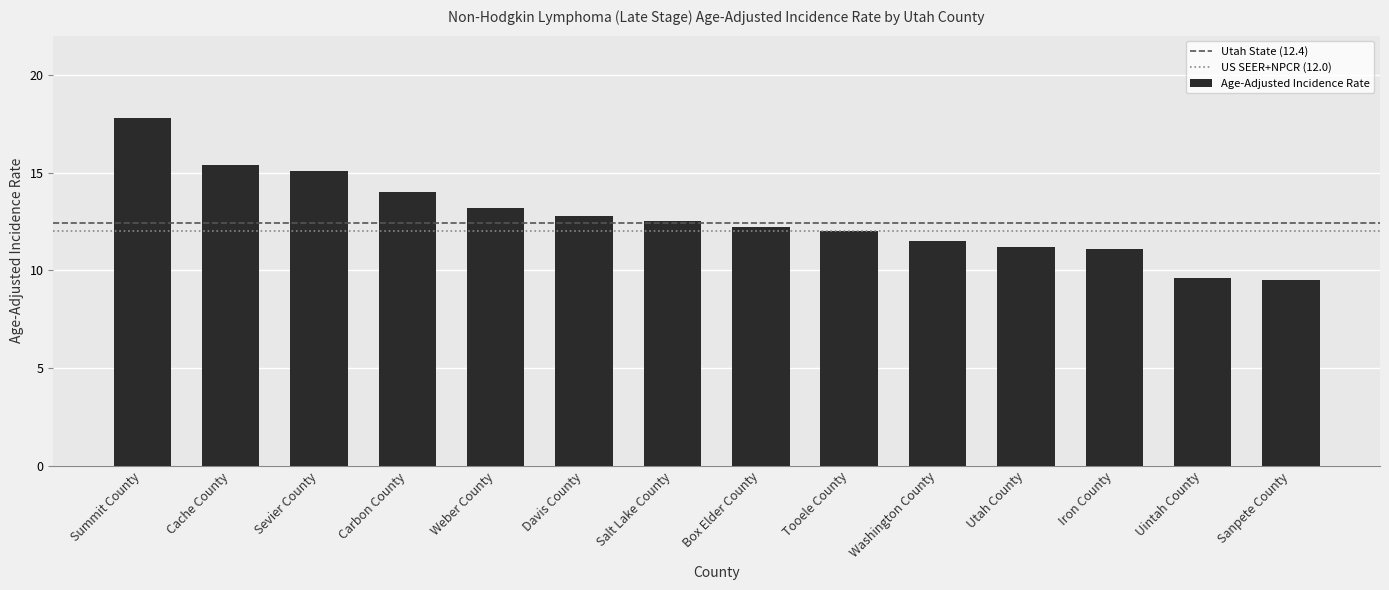

What is the label of the 2nd bar from the right?

Uintah County